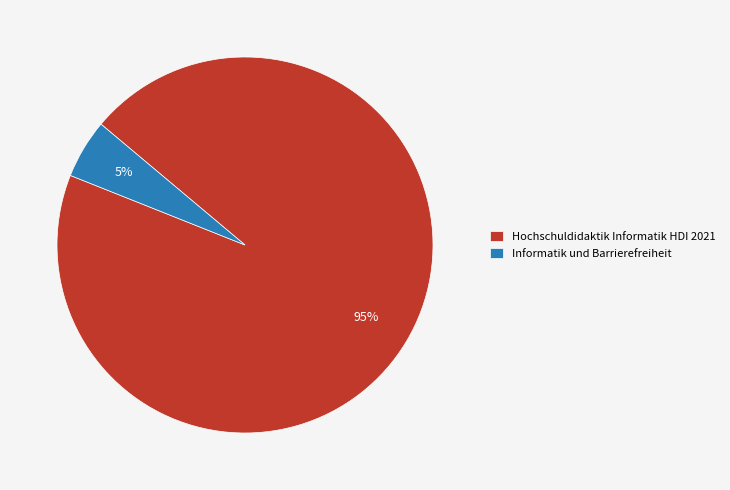

To the nearest percent, what is the difference between the Informatik und Barrierefreiheit and Hochschuldidaktik Informatik HDI 2021 slice percentages?

90%